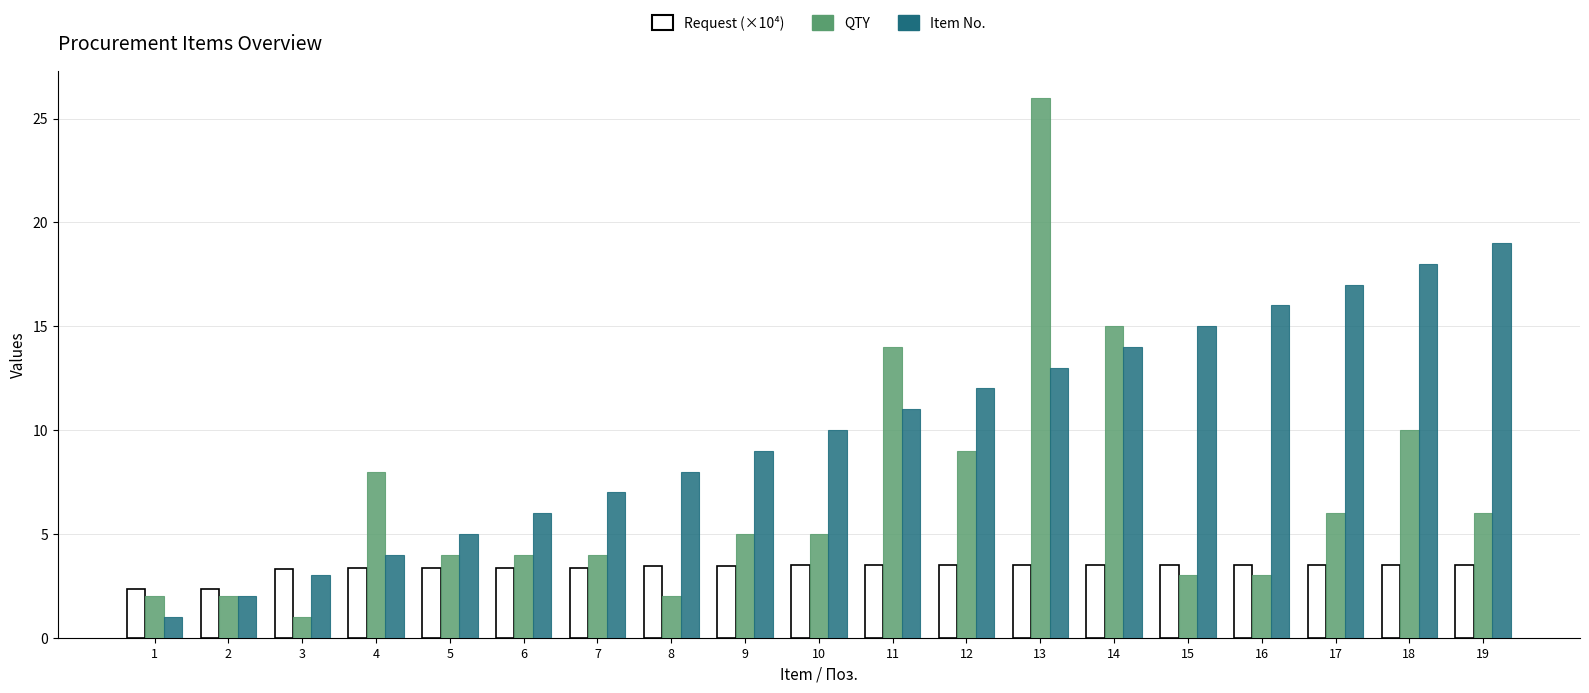

List the series in order of their overall mean, lowest first.

Request (×10⁴), QTY, Item No.